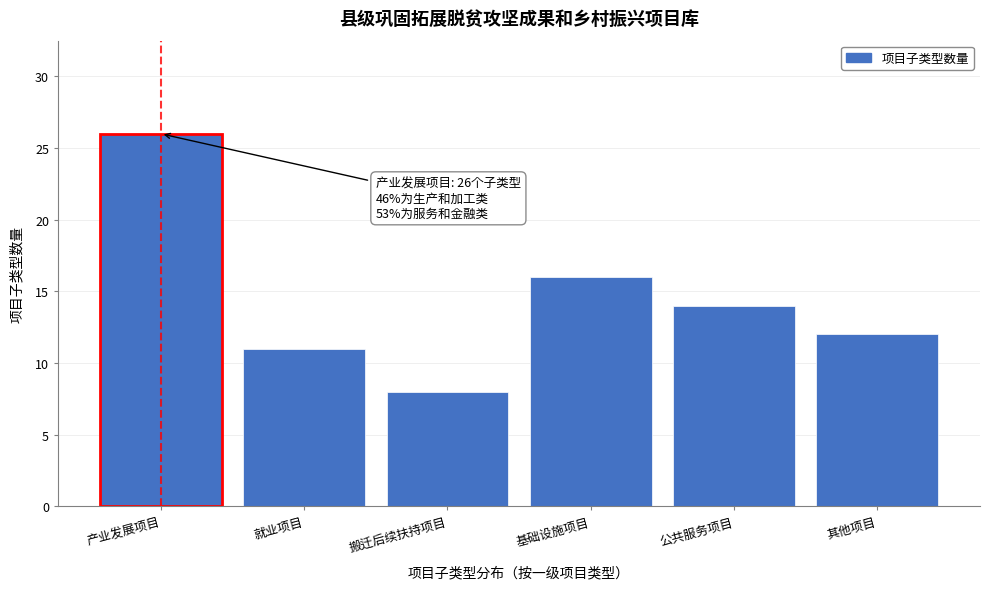

Reading left to right, list all the values displayed in this chart.

26	11	8	16	14	12